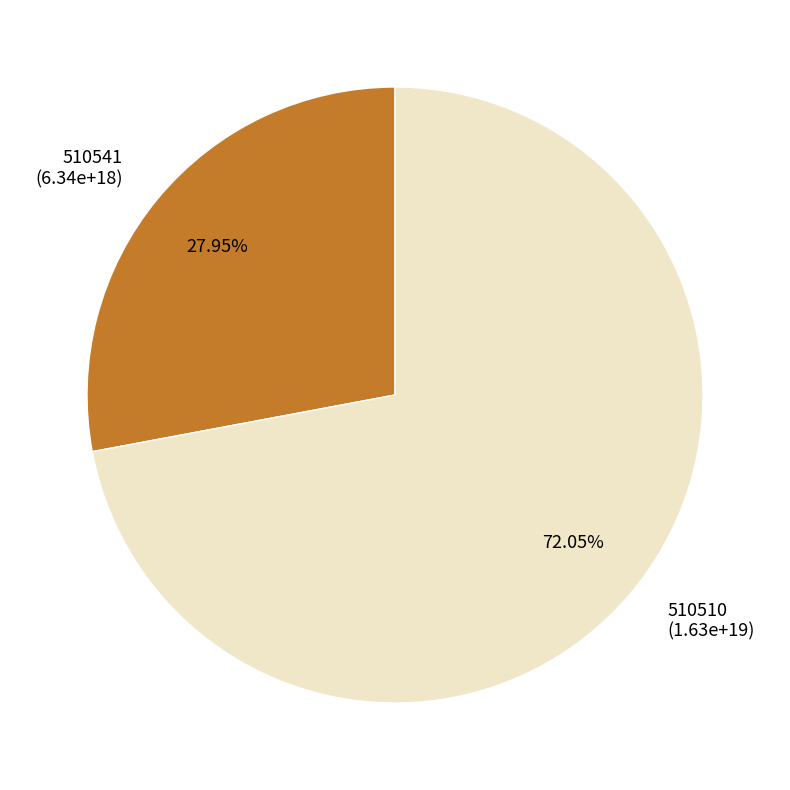

How many segments does this pie chart have?

2